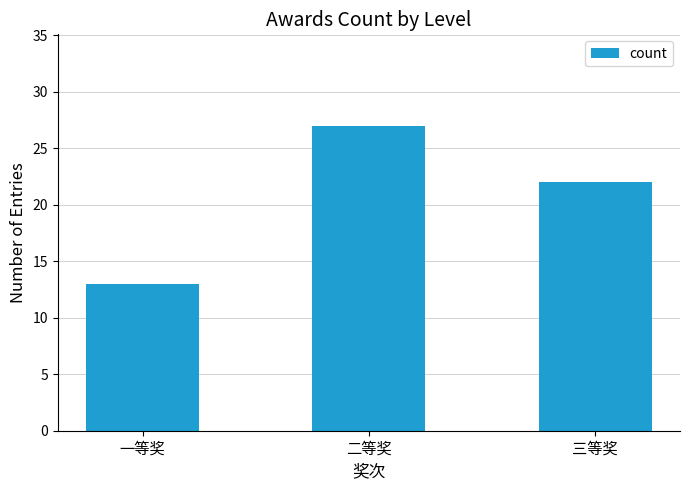

The chart shows a value of 22 at 三等奖. True or false?

True